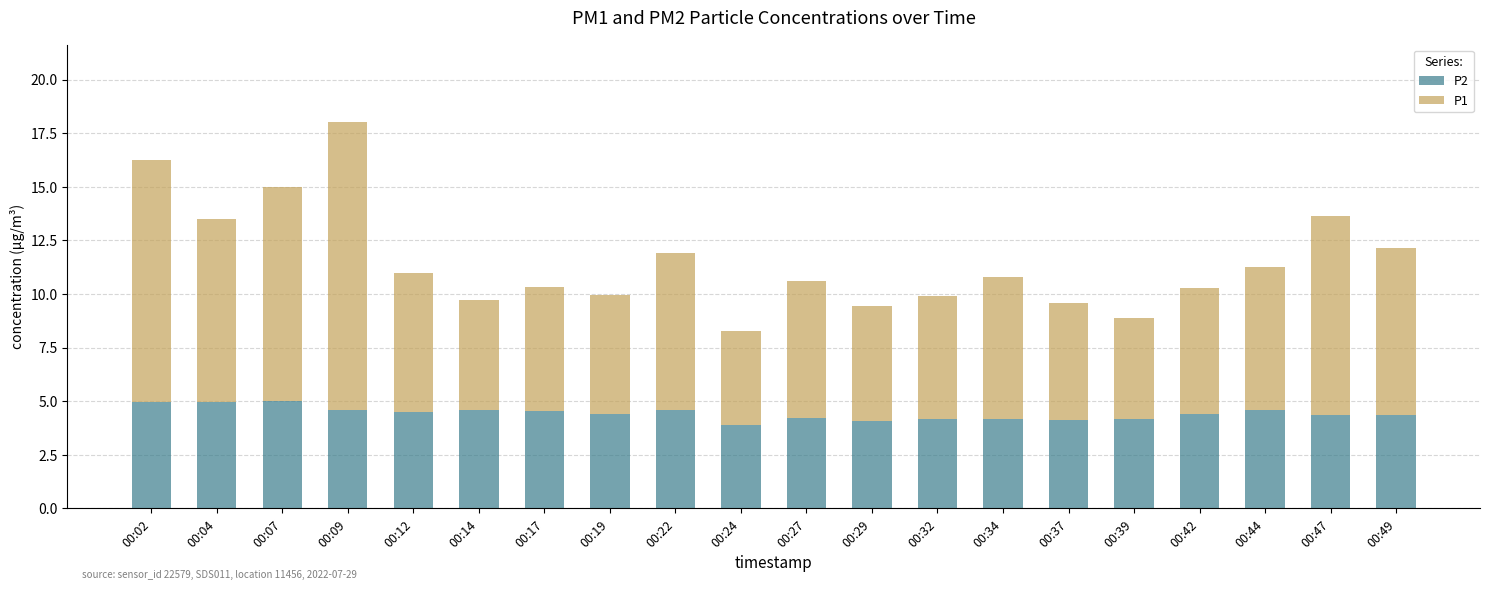

True or false: P2 has a value of 2.5 at 00:14.

False